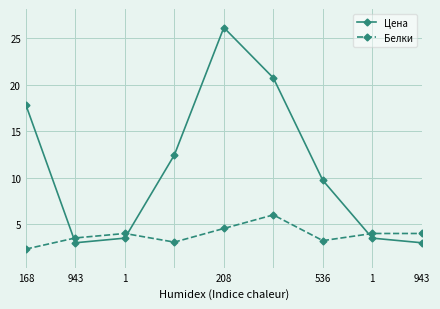

Which series has the widest spread of values?

Цена